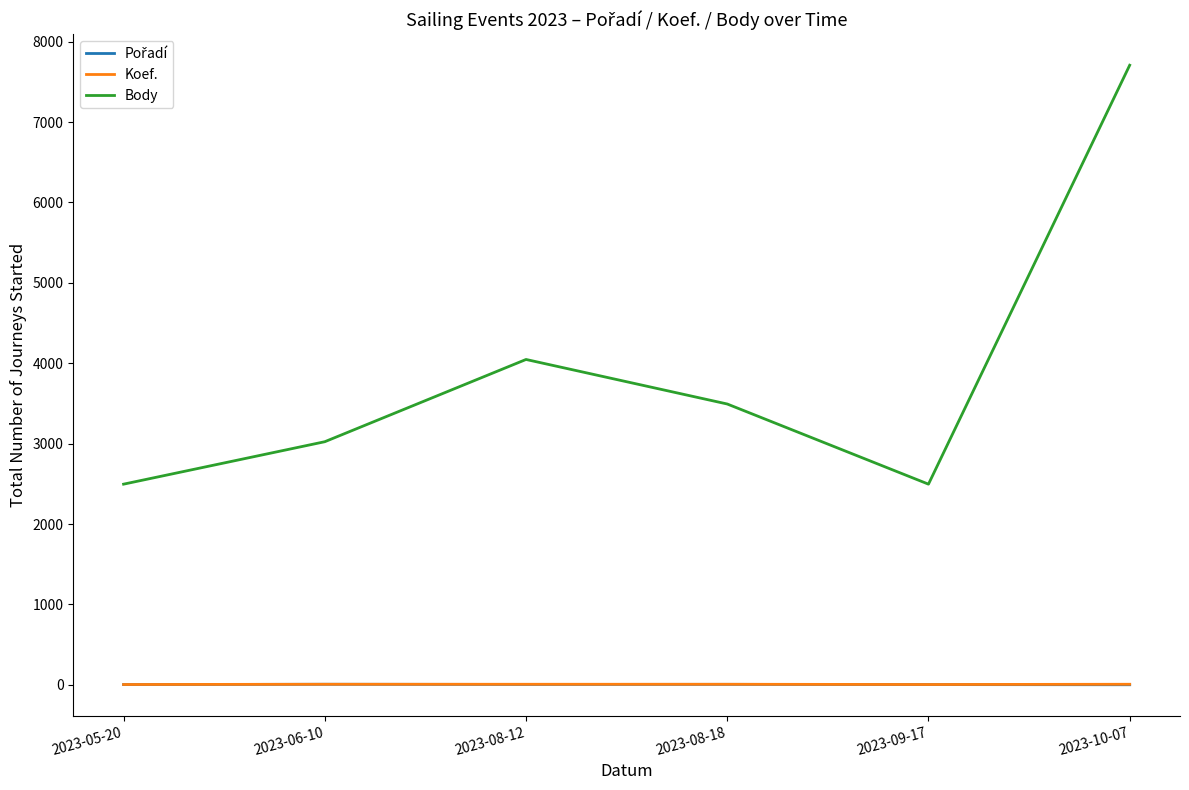

True or false: Body and Koef. intersect in this chart.

False